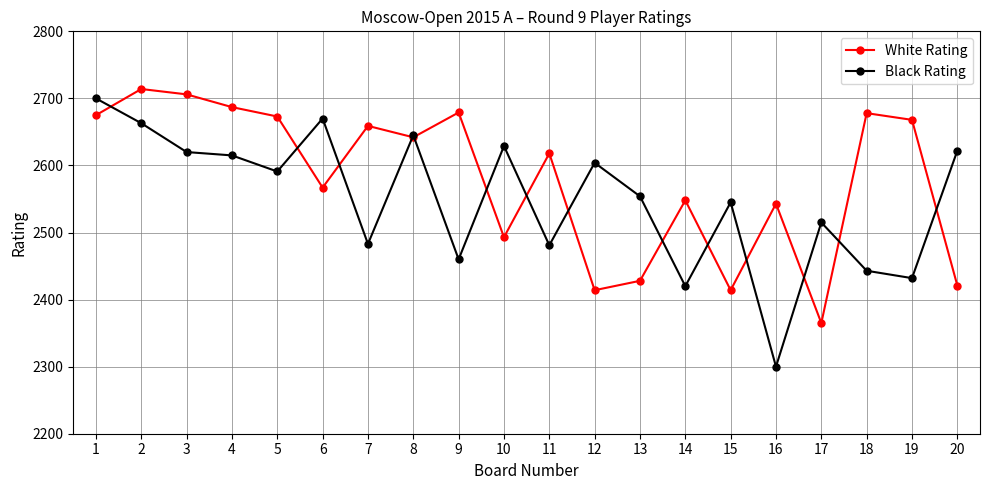

True or false: Black Rating and White Rating cross at least once.

True